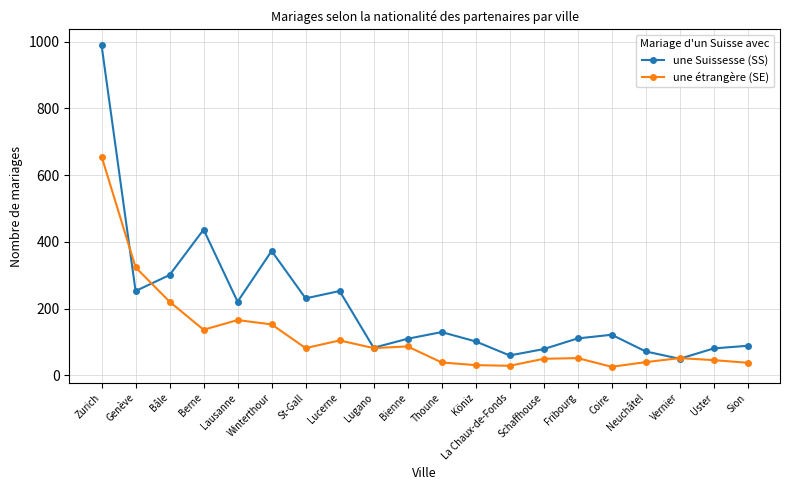

Does the chart display data point markers on the line(s)?

Yes